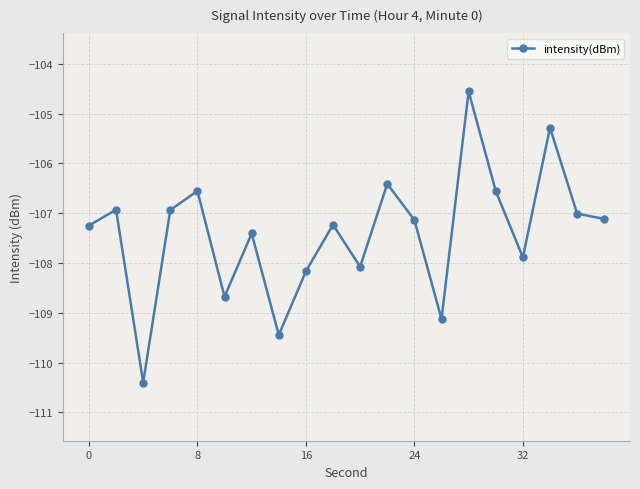

How many interior local peaks (higher than both neighbors) does the data have?

7